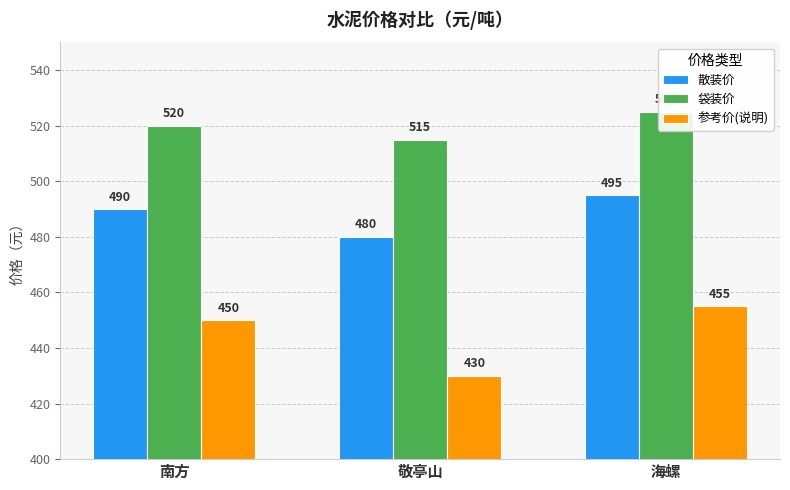

At how many categories does at least one series exceed 443?

3